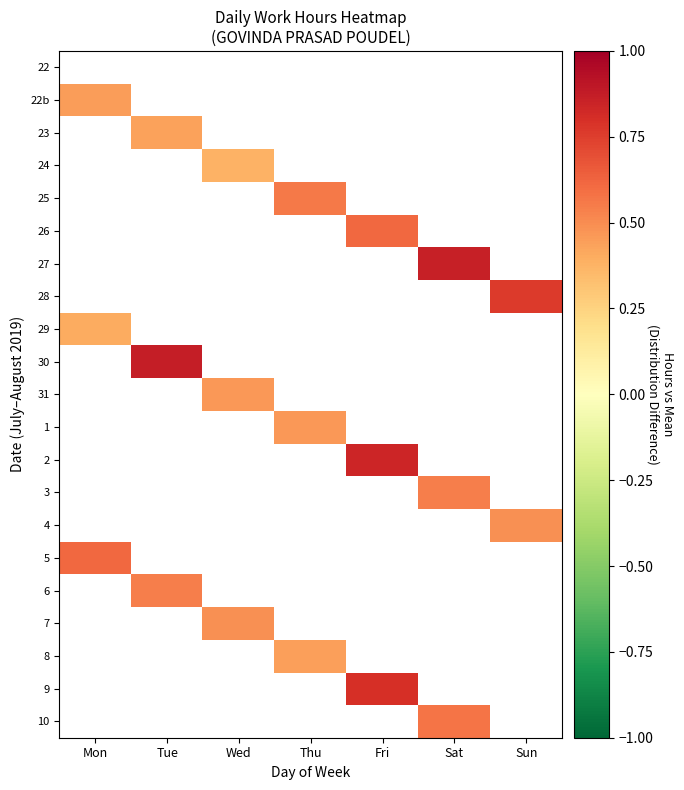

How many positive values does the 22b series have?

1